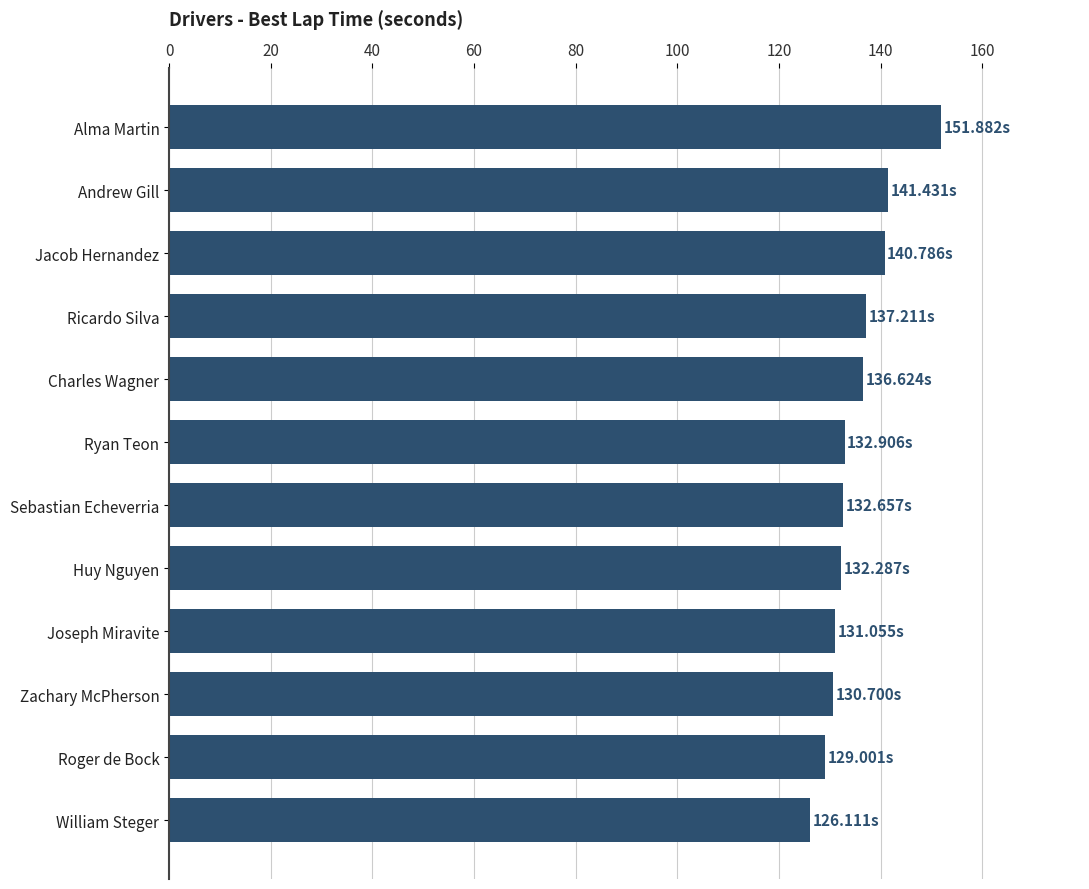

How many categories are shown in the chart?

12